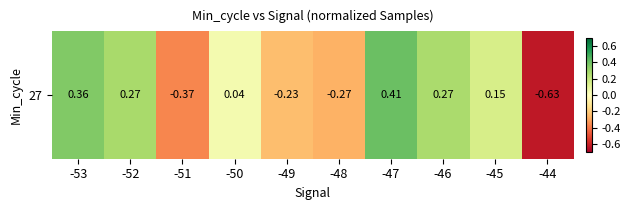

List the labels in order of value, largest first.

-47, -53, -52, -46, -45, -50, -49, -48, -51, -44